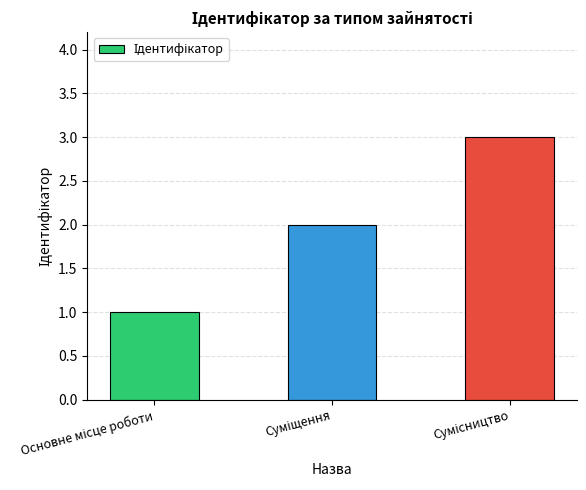

What is the difference between the maximum and second lowest values?

1